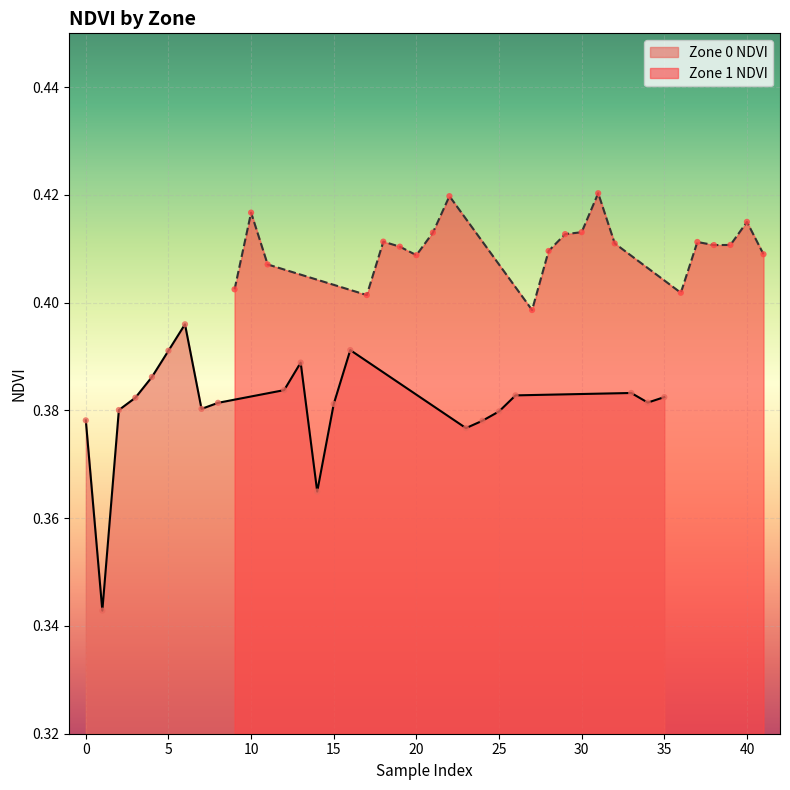

What is the total value across all series at 25?

0.8